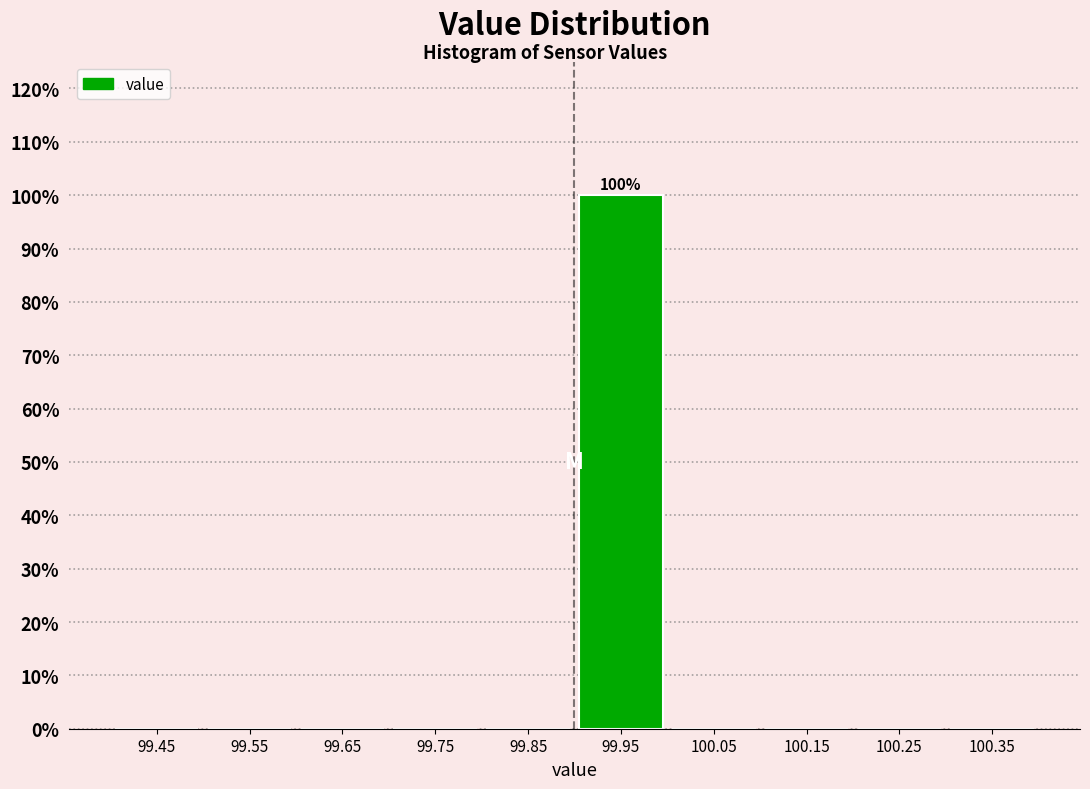

Which range on the x-axis has the tallest bar?

99.9 to 100.0